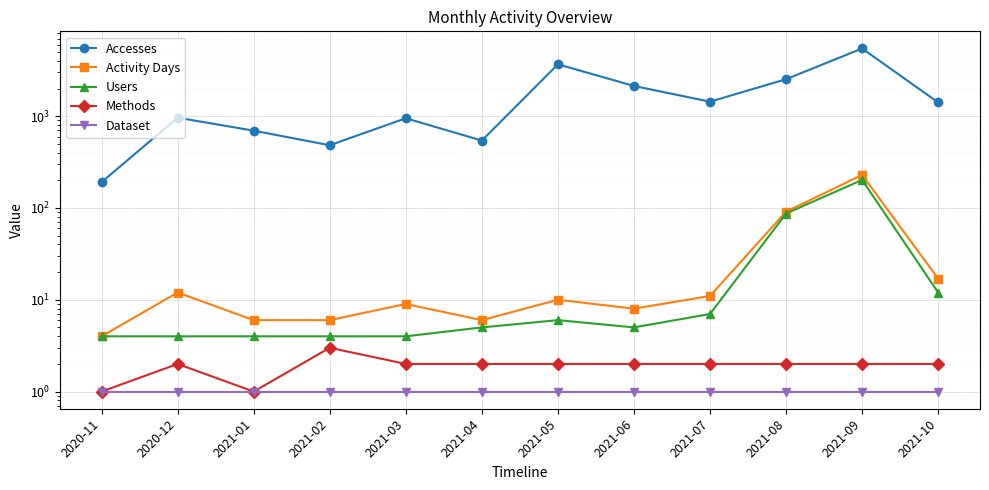

At which category is the sum across all series the highest?

2021-09